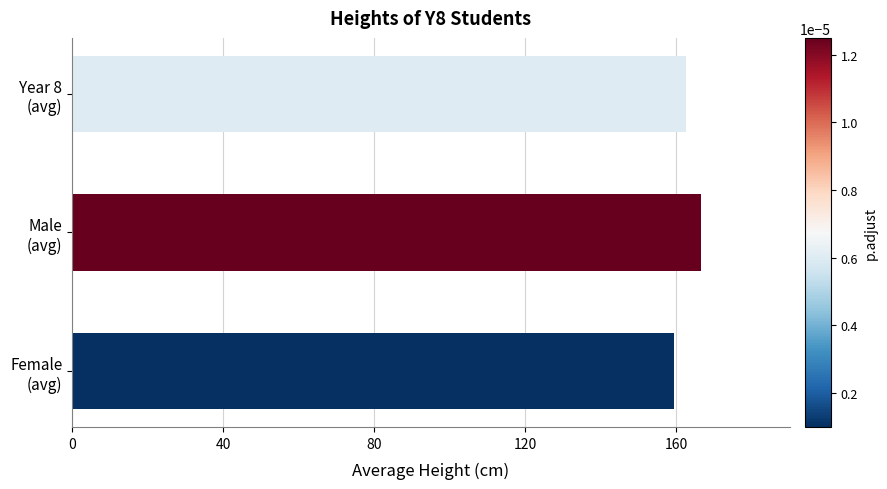

What is the average value?

162.8